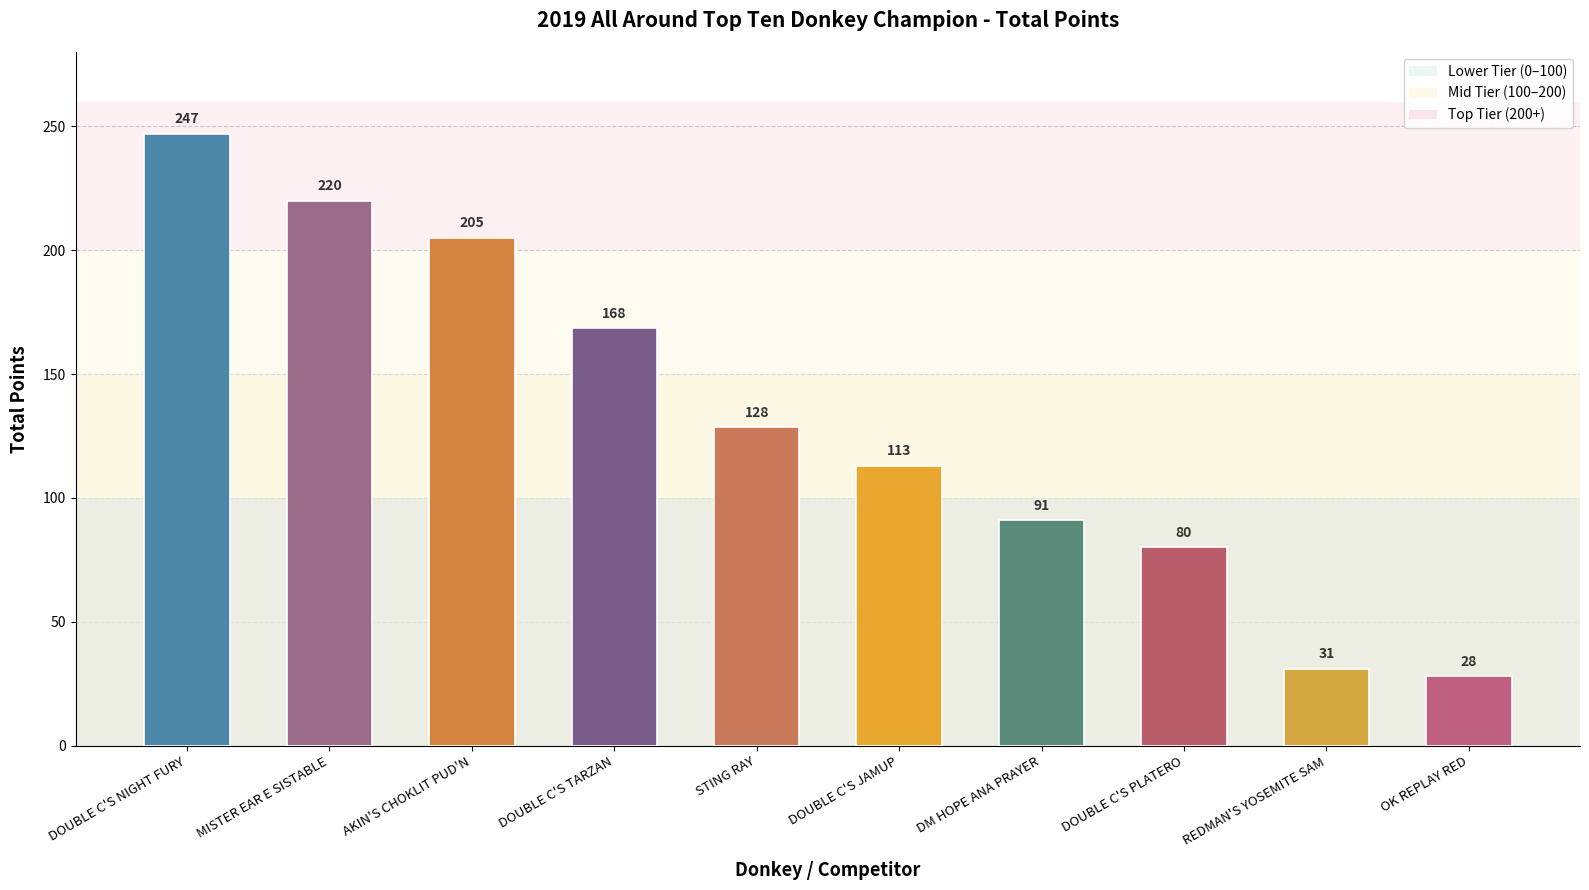

What position from the right is STING RAY?

6